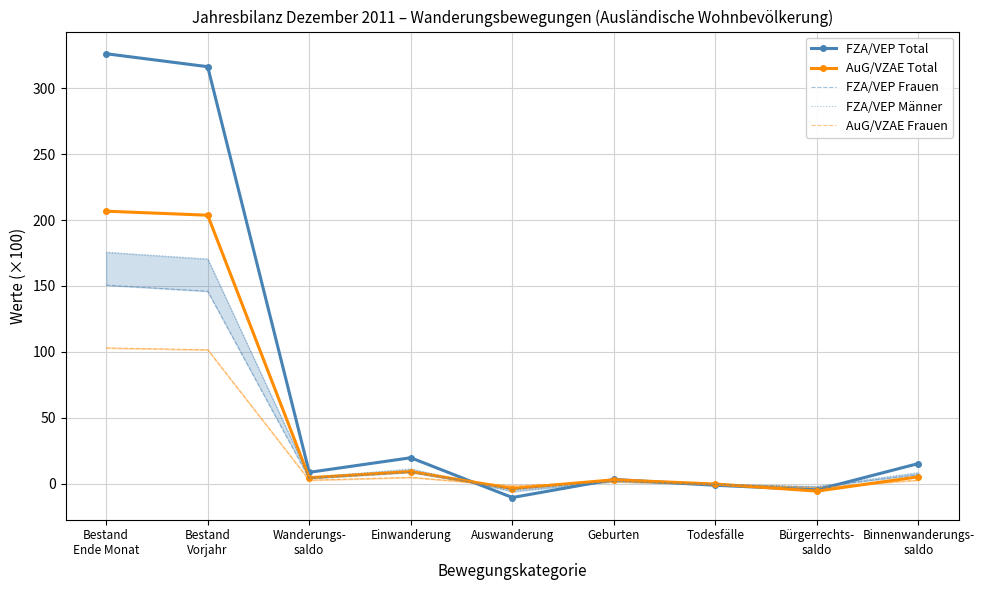

How many interior local peaks does the FZA/VEP Total series have?

2